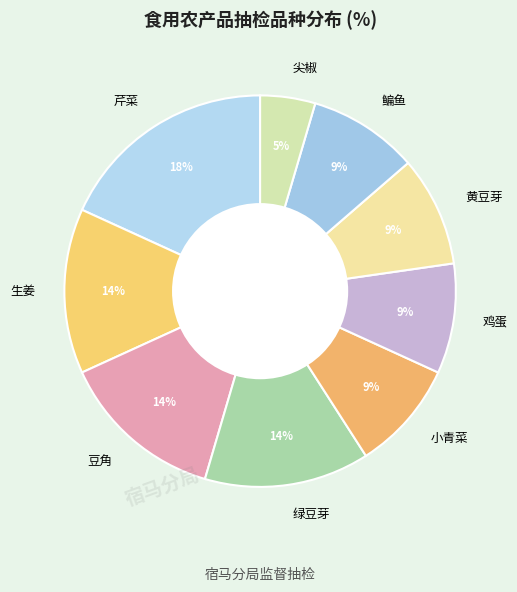

To the nearest percent, what is the combined percentage of 黄豆芽 and 鳊鱼?

18%